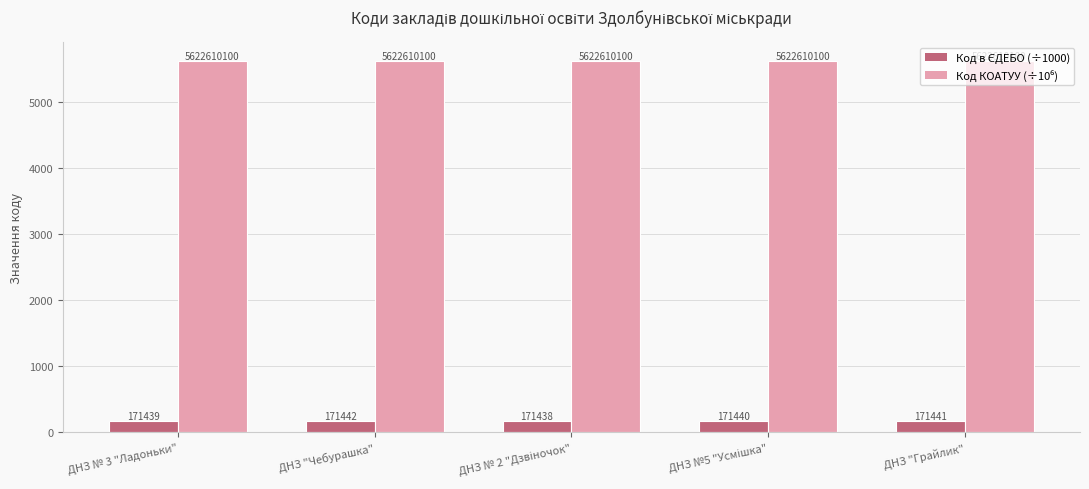

Which has a higher value, ДНЗ "Чебурашка" or ДНЗ №5 "Усмішка"?

ДНЗ "Чебурашка"